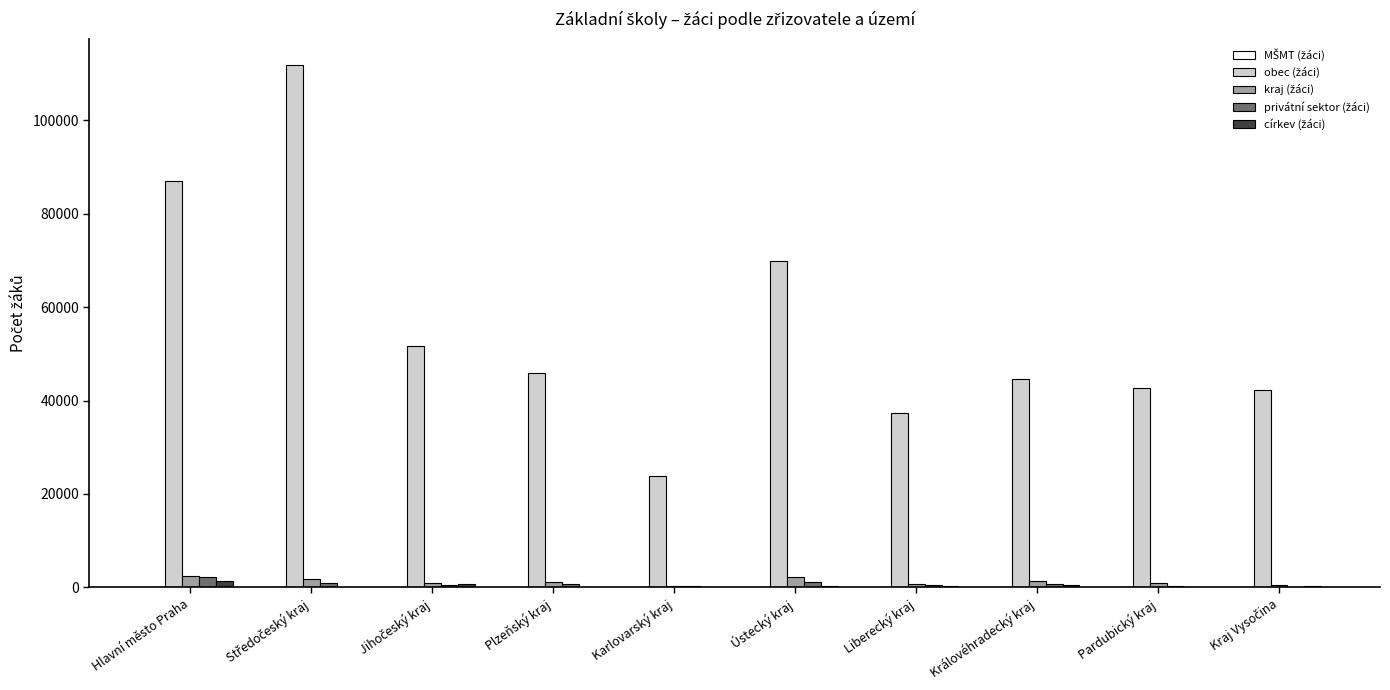

Are the bars horizontal?

No